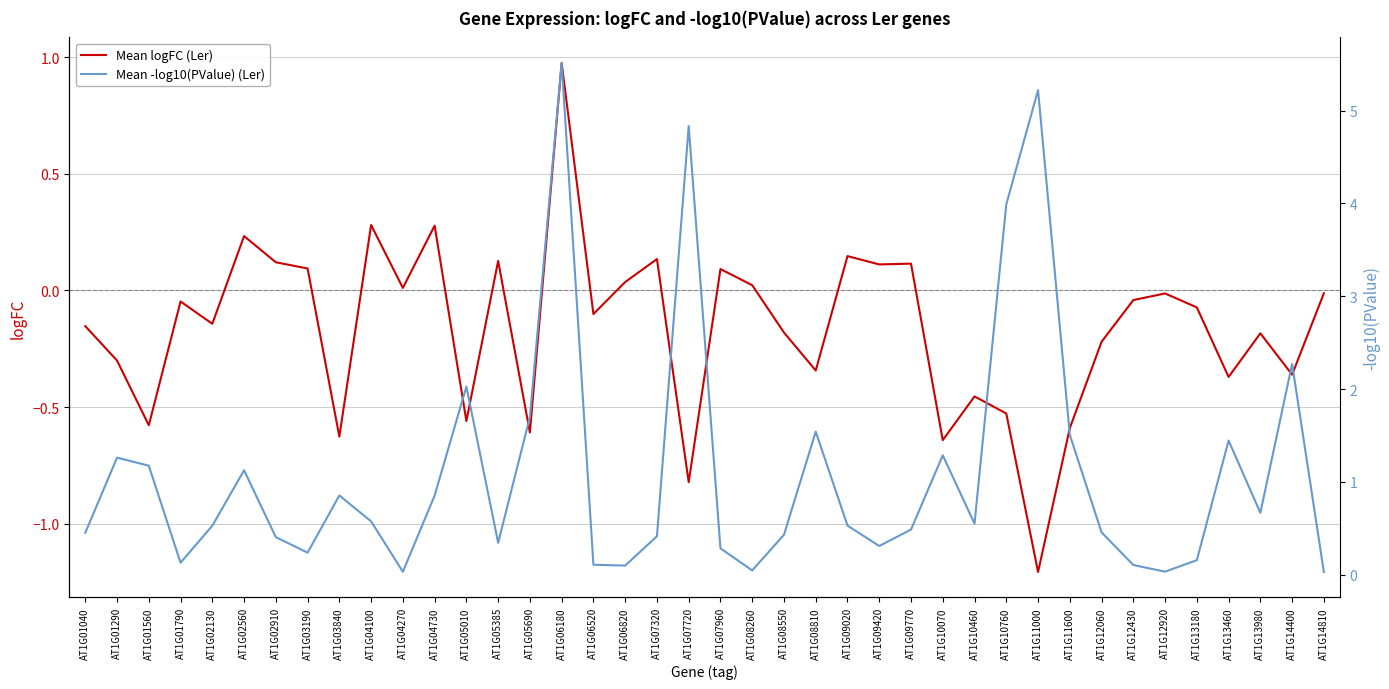

Which category has the highest value across all series?

AT1G06180